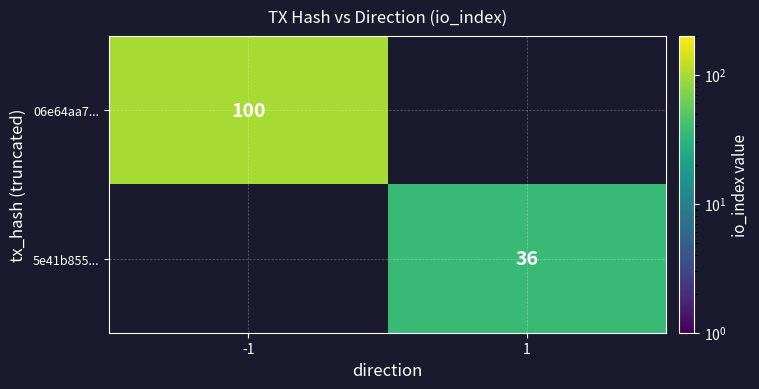

Count the number of categories in the chart.

2